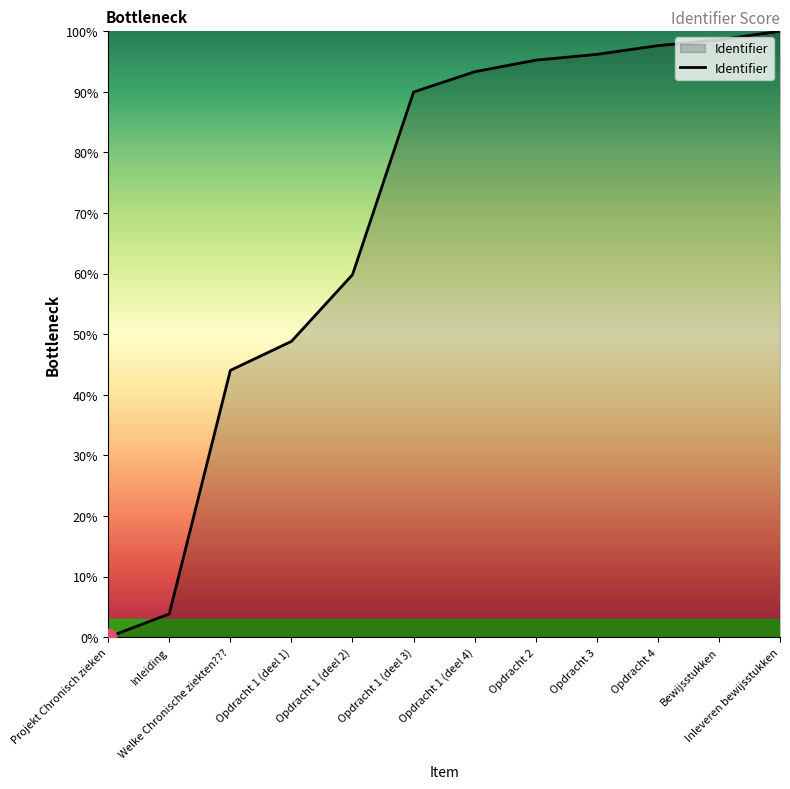

What is the difference between the maximum and minimum values?

100.0